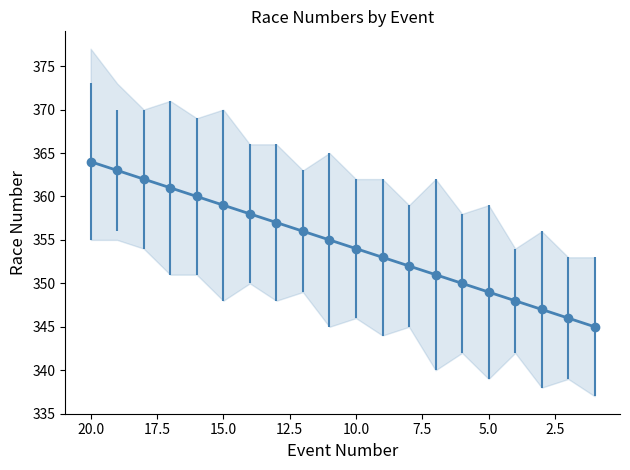

What is the difference between the second highest and second lowest values?

17